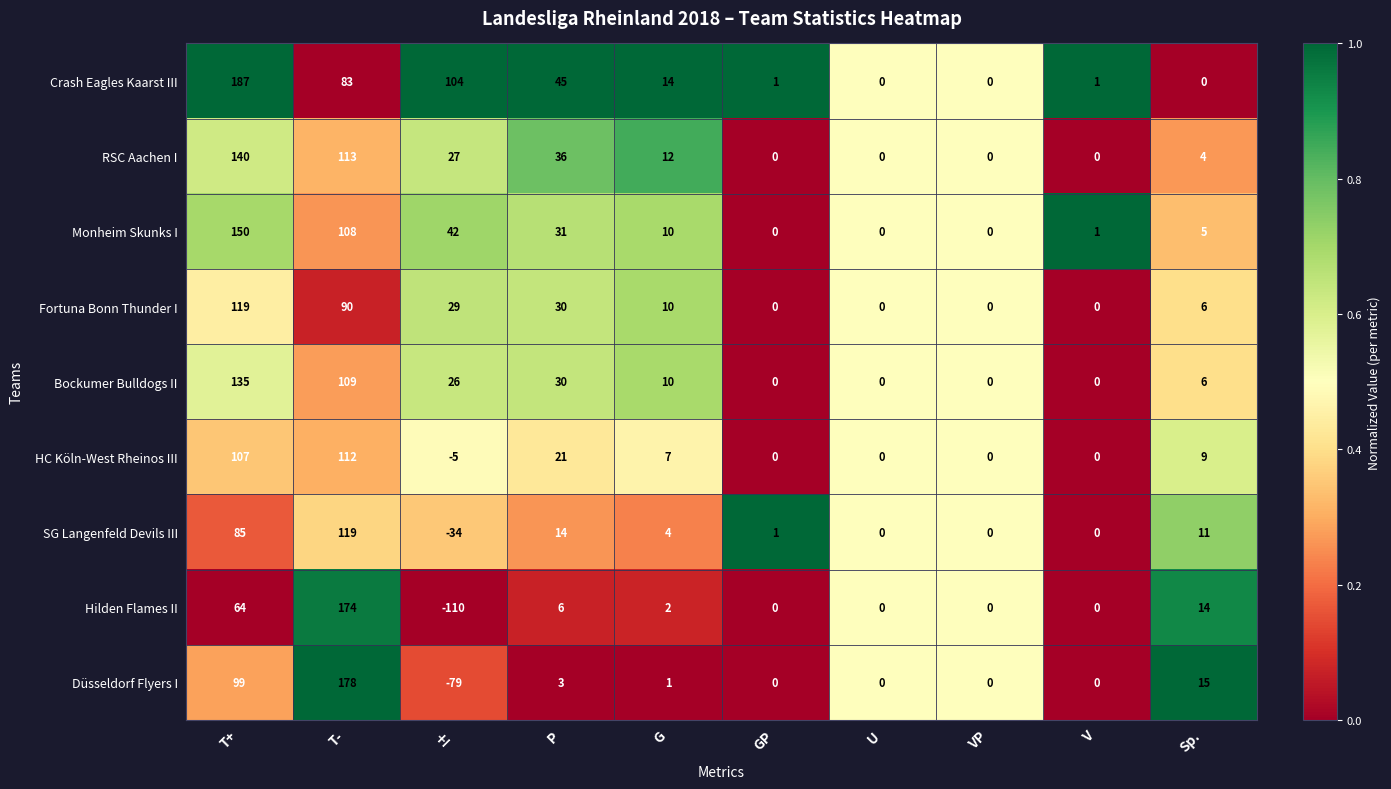

True or false: SG Langenfeld Devils III has a value of 11 at Sp..

True